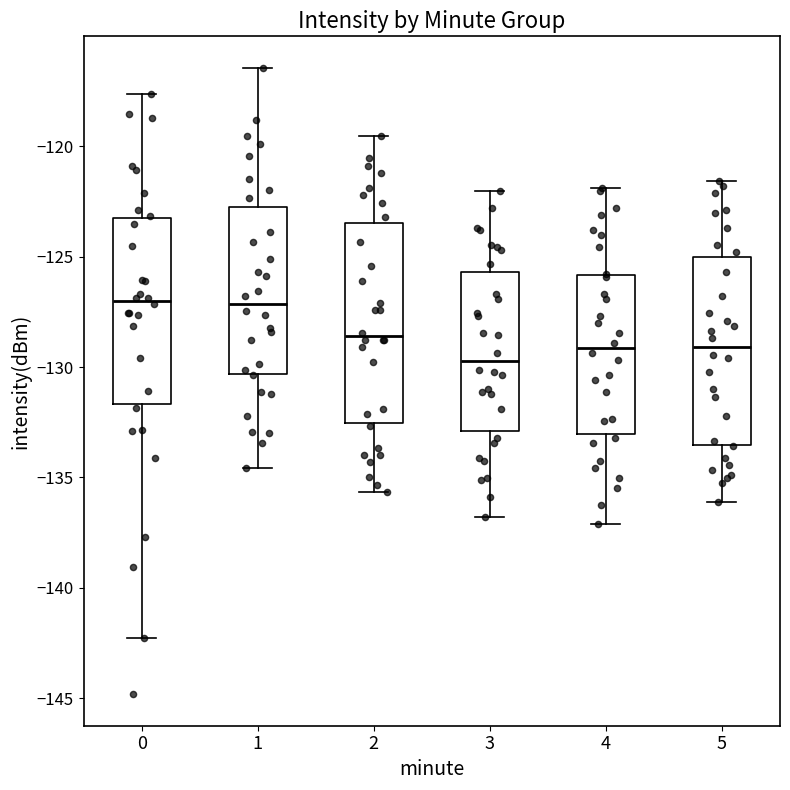

Reading left to right, transcribe this box plot: for each box, give where its median line is, the range the box spans, and where its two whiskers end, as read against the y-axis. The values are not printed on the chart, so give them approximately, as read against the axis.

0: median -127.0, box -131.5 to -123.0, whiskers -142.5 to -117.5
1: median -127.0, box -130.5 to -122.5, whiskers -134.5 to -116.5
2: median -128.5, box -132.5 to -123.5, whiskers -135.5 to -119.5
3: median -129.5, box -133.0 to -125.5, whiskers -137.0 to -122.0
4: median -129.0, box -133.0 to -126.0, whiskers -137.0 to -122.0
5: median -129.0, box -133.5 to -125.0, whiskers -136.0 to -121.5